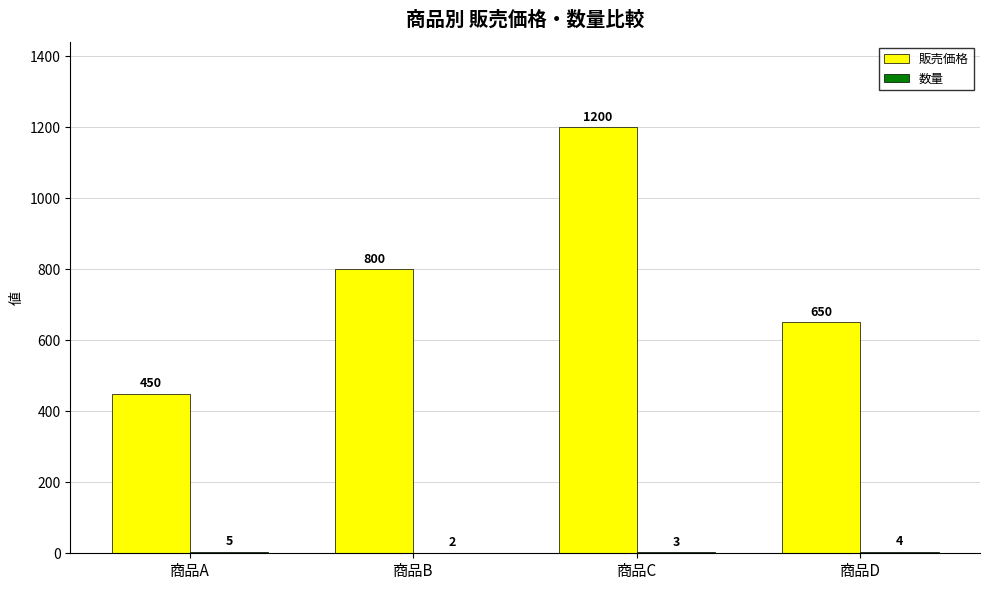

At which category is the sum across all series the highest?

商品C